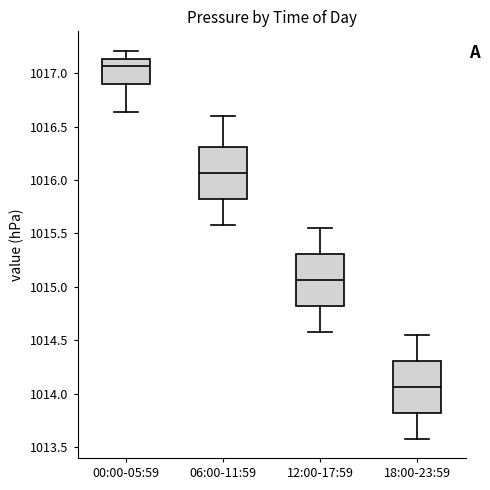

Where is the upper edge of the box for 06:00-11:59 on the y-axis? The values are not printed on the chart, so give them approximately, as read against the axis.

1016.30